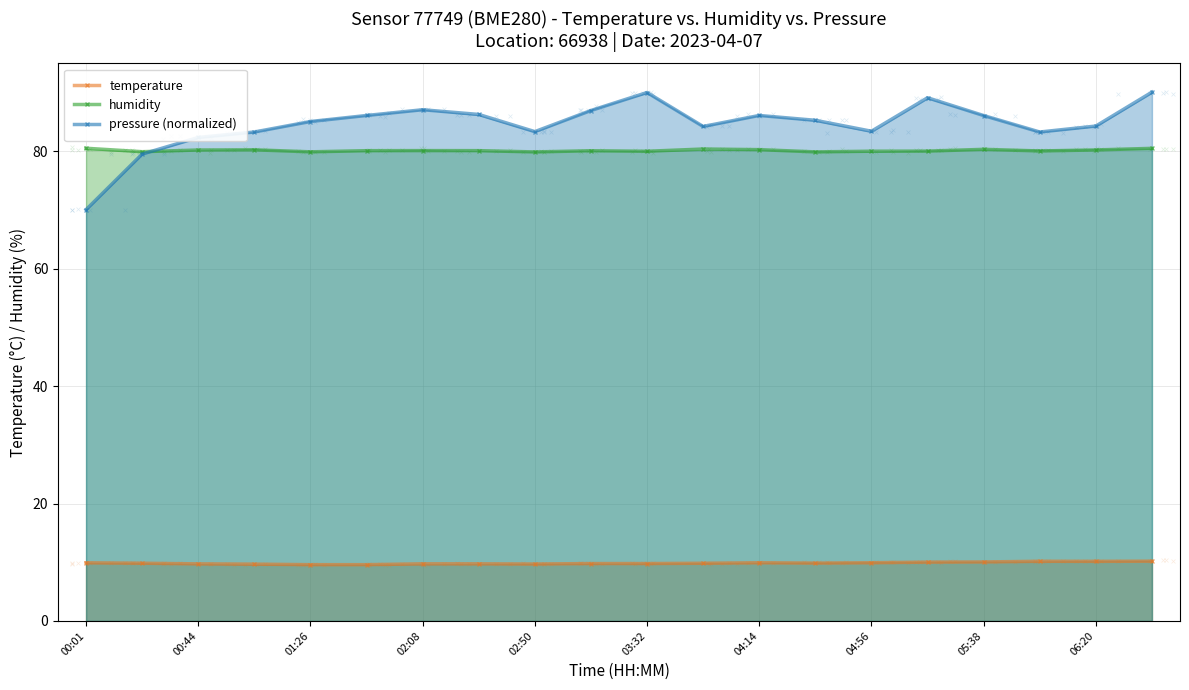

What are all the series names shown in the legend?

temperature, humidity, pressure (normalized)